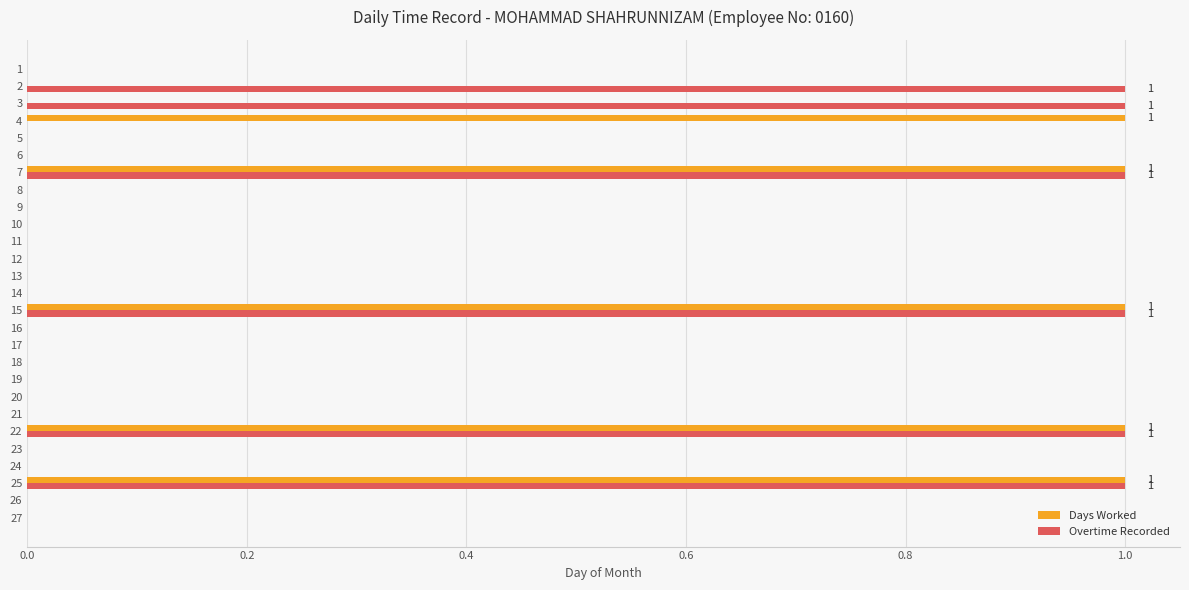

Is the value of Days Worked at 27 greater than the value of Overtime Recorded at 15?

No